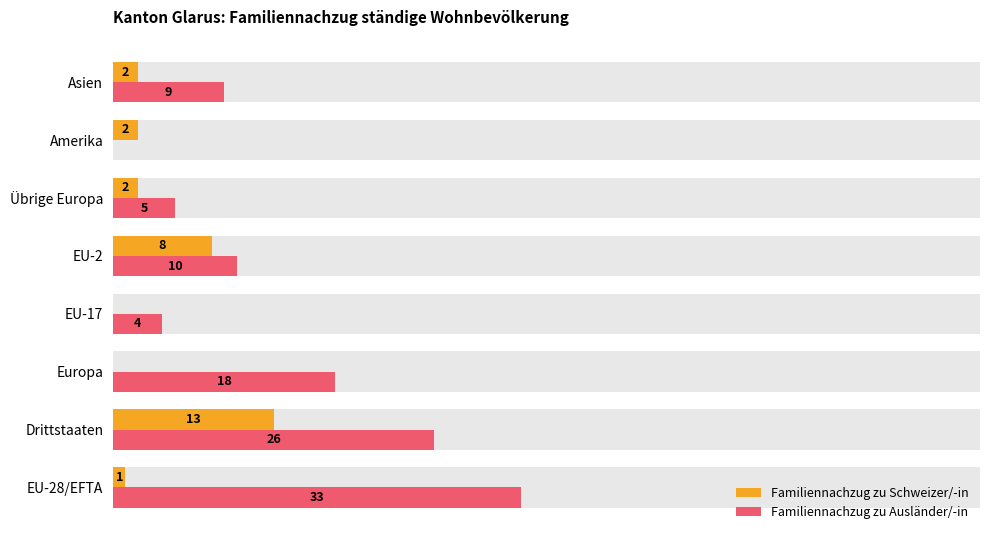

How many bars are there in total?

16